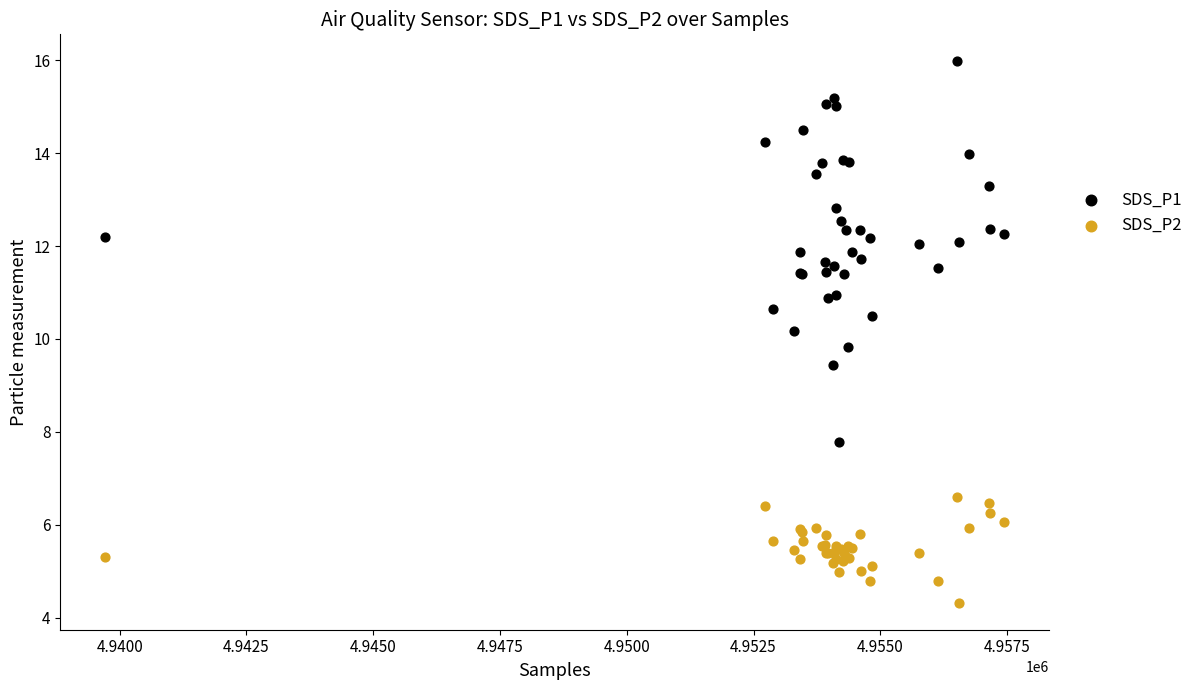

Which series has the largest Y range (max minus min)?

SDS_P1